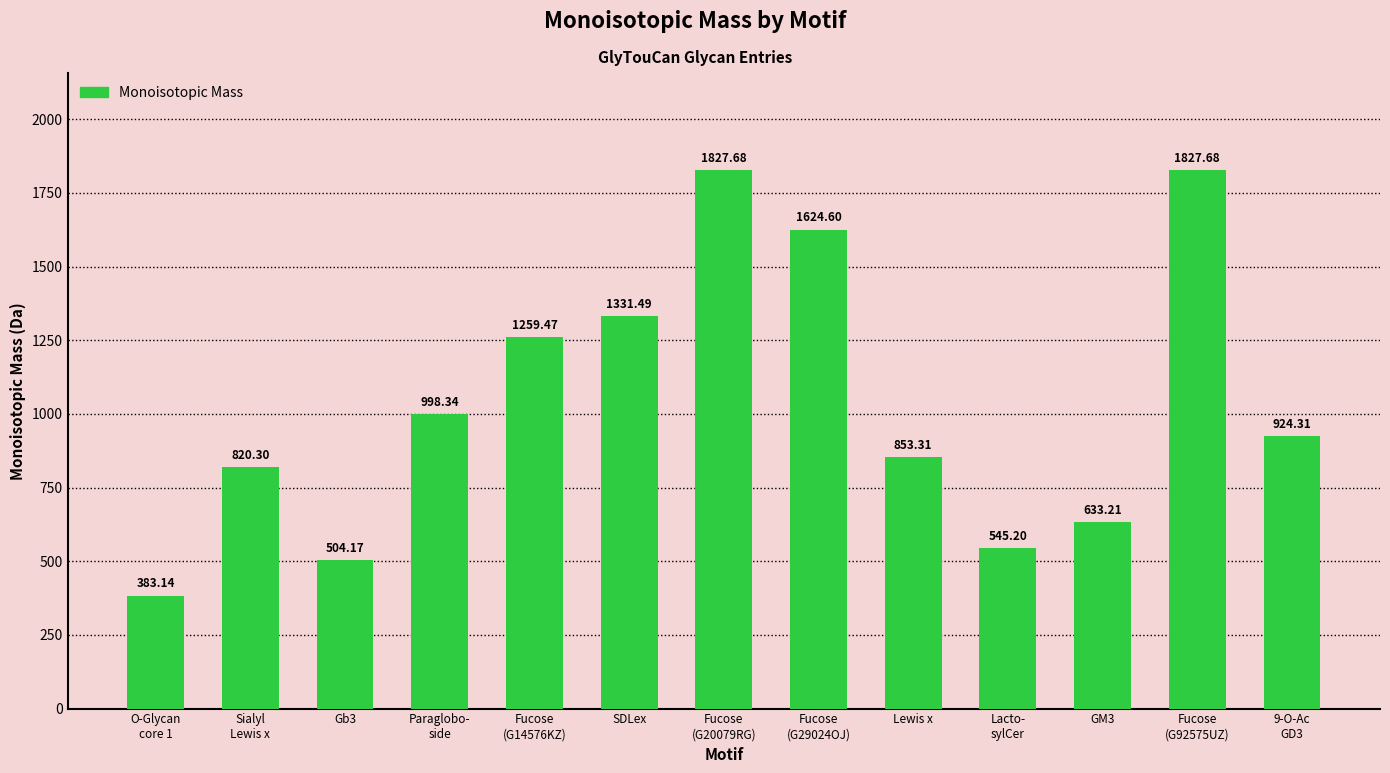

Which category has the lowest value across all series?

O-Glycan
core 1